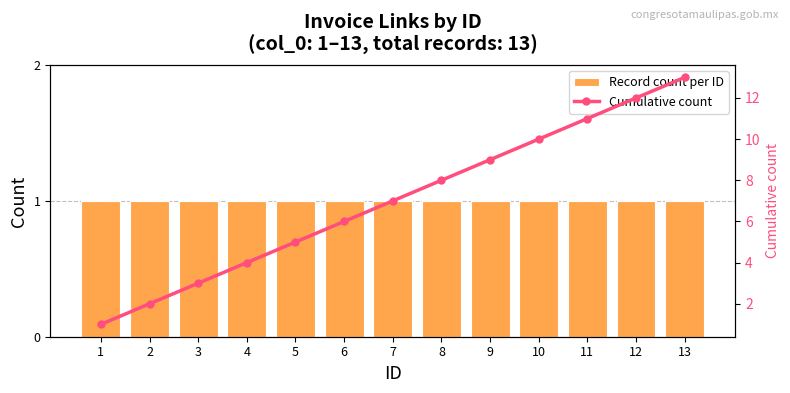

At which category does the chart reach its minimum across all series?

1